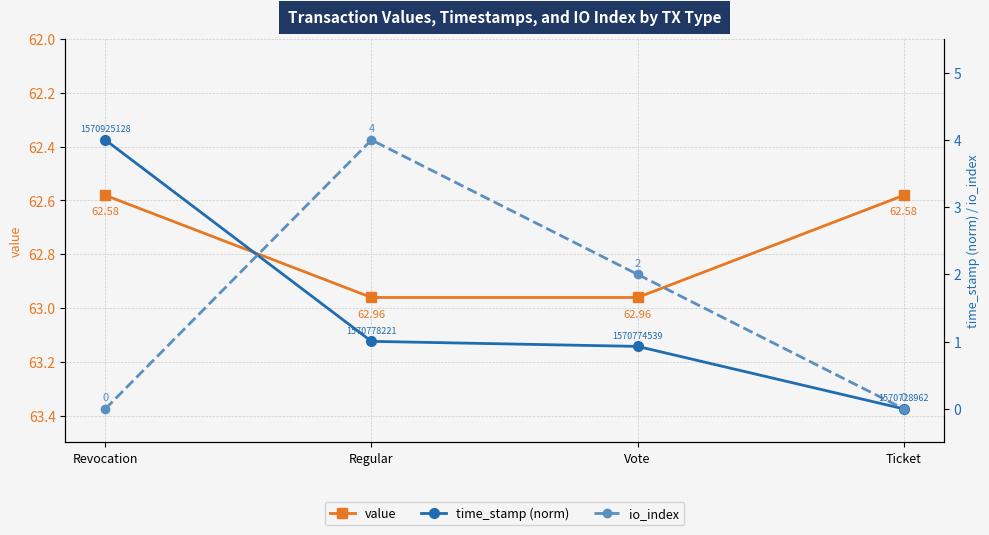

Is it true that io_index equals 4.0 at Regular?

True